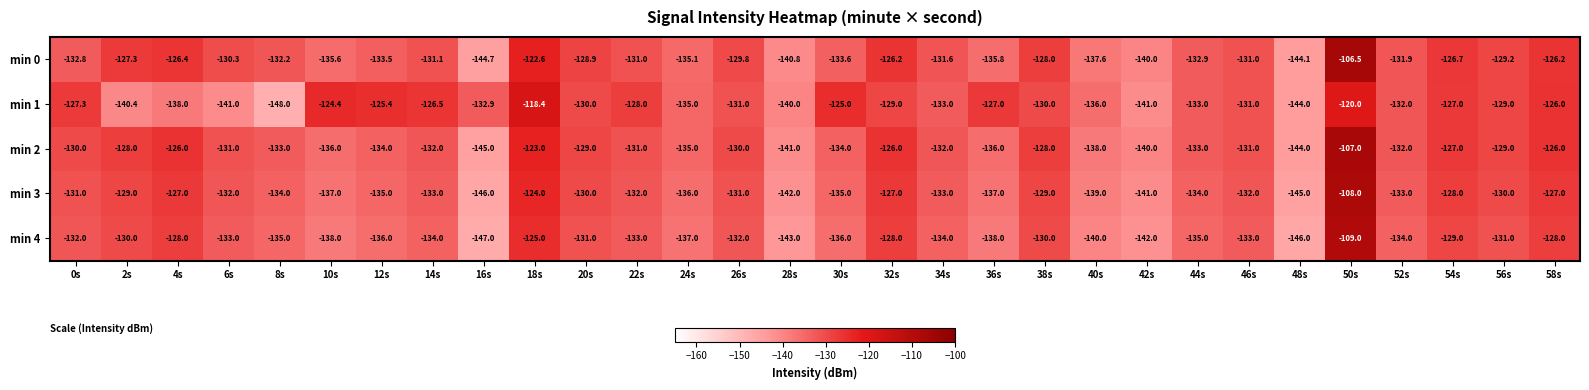

What is the difference between the min 1 values at 0s and 10s?

2.9